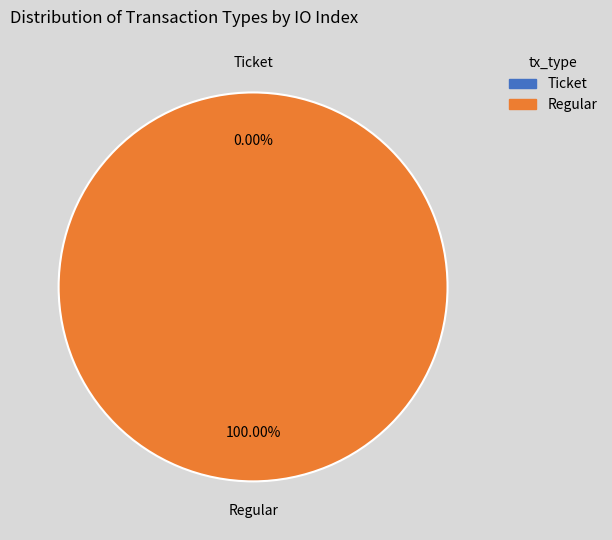

What percentage is the Regular slice, to the nearest percent?

100%